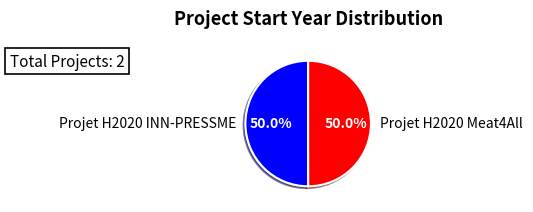

What is the ratio of the value at Projet H2020 Meat4All to the value at Projet H2020 INN-PRESSME?

1.0